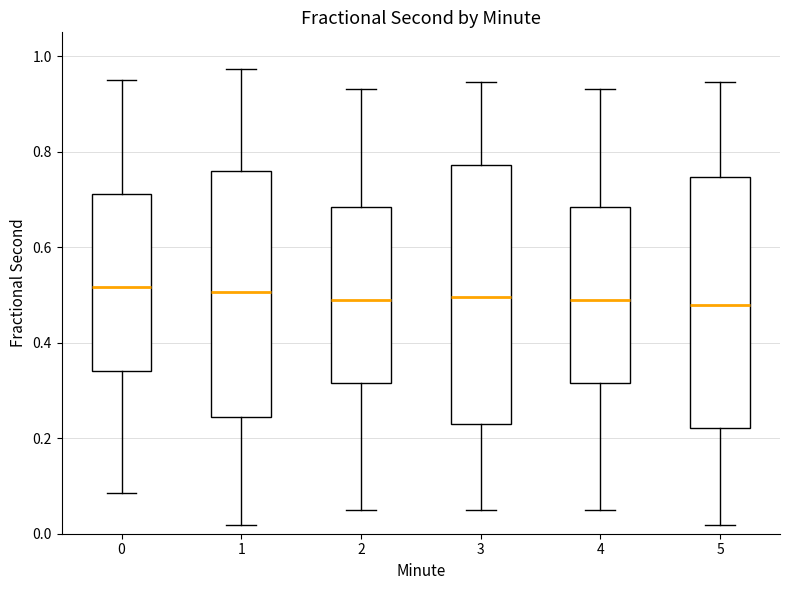

Reading left to right, read every box against the y-axis: the position of its median line, the range the box covers, and the ends of its whiskers. The values are not printed on the chart, so give them approximately, as read against the axis.

0: median 0.52, box 0.34 to 0.72, whiskers 0.08 to 0.96
1: median 0.50, box 0.24 to 0.76, whiskers 0.02 to 0.98
2: median 0.48, box 0.32 to 0.68, whiskers 0.06 to 0.94
3: median 0.50, box 0.22 to 0.78, whiskers 0.06 to 0.94
4: median 0.48, box 0.32 to 0.68, whiskers 0.06 to 0.94
5: median 0.48, box 0.22 to 0.74, whiskers 0.02 to 0.94